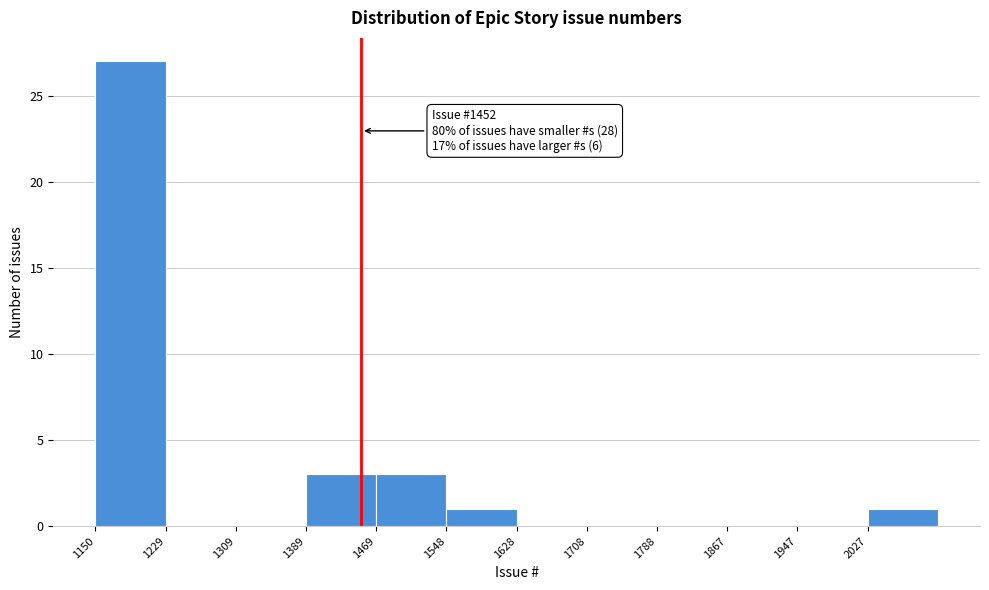

Which range on the x-axis has the tallest bar?

1150 to 1230